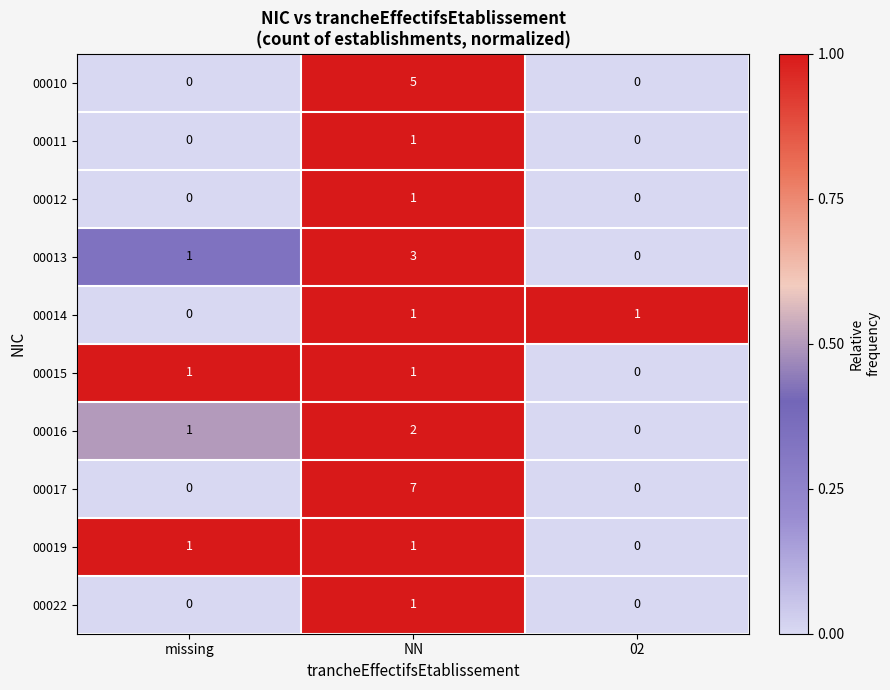

At which category does the chart reach its peak across all series?

NN